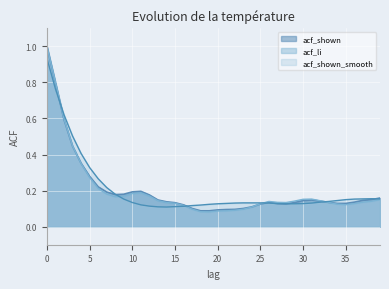

Reading left to right, what are all the values shown in this chart?

acf_shown: 1.0	0.8	0.6	0.4	0.4	0.3	0.2	0.2	0.2	0.2	0.2	0.2	0.2	0.1	0.1	0.1	0.1	0.1	0.1	0.1	0.1	0.1	0.1	0.1	0.1	0.1	0.1	0.1	0.1	0.1	0.1	0.1	0.1	0.1	0.1	0.1	0.1	0.1	0.1	0.2
acf_li: 1.0	0.8	0.6	0.4	0.3	0.3	0.2	0.2	0.2	0.2	0.2	0.2	0.2	0.1	0.1	0.1	0.1	0.1	0.1	0.1	0.1	0.1	0.1	0.1	0.1	0.1	0.1	0.1	0.1	0.1	0.2	0.2	0.1	0.1	0.1	0.1	0.1	0.1	0.1	0.1
acf_shown_smooth: 0.9	0.8	0.6	0.5	0.4	0.3	0.3	0.2	0.2	0.2	0.1	0.1	0.1	0.1	0.1	0.1	0.1	0.1	0.1	0.1	0.1	0.1	0.1	0.1	0.1	0.1	0.1	0.1	0.1	0.1	0.1	0.1	0.1	0.1	0.1	0.1	0.2	0.2	0.2	0.2